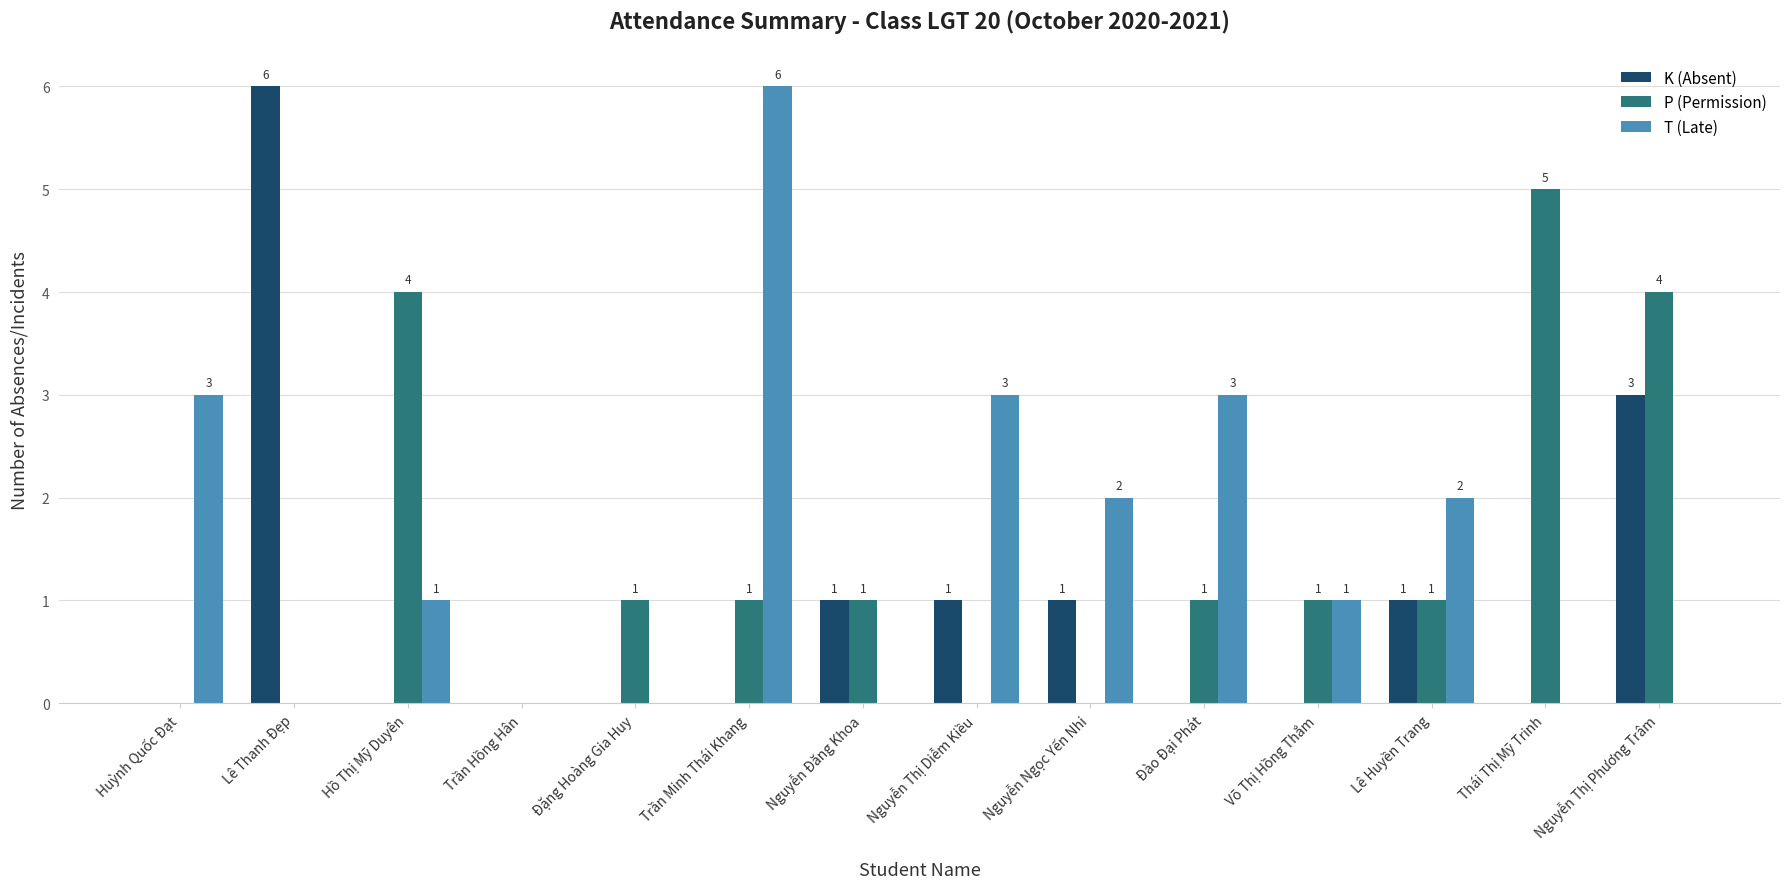

Which series changed the most between Hồ Thị Mỹ Duyên and Võ Thị Hồng Thắm?

P (Permission)